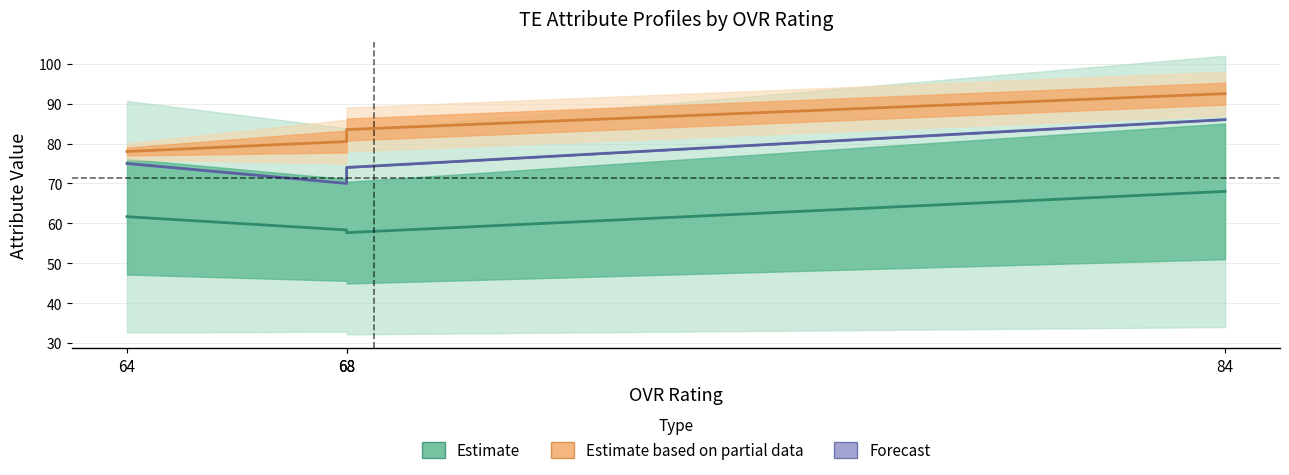

At which label does Estimate reach its peak?

84